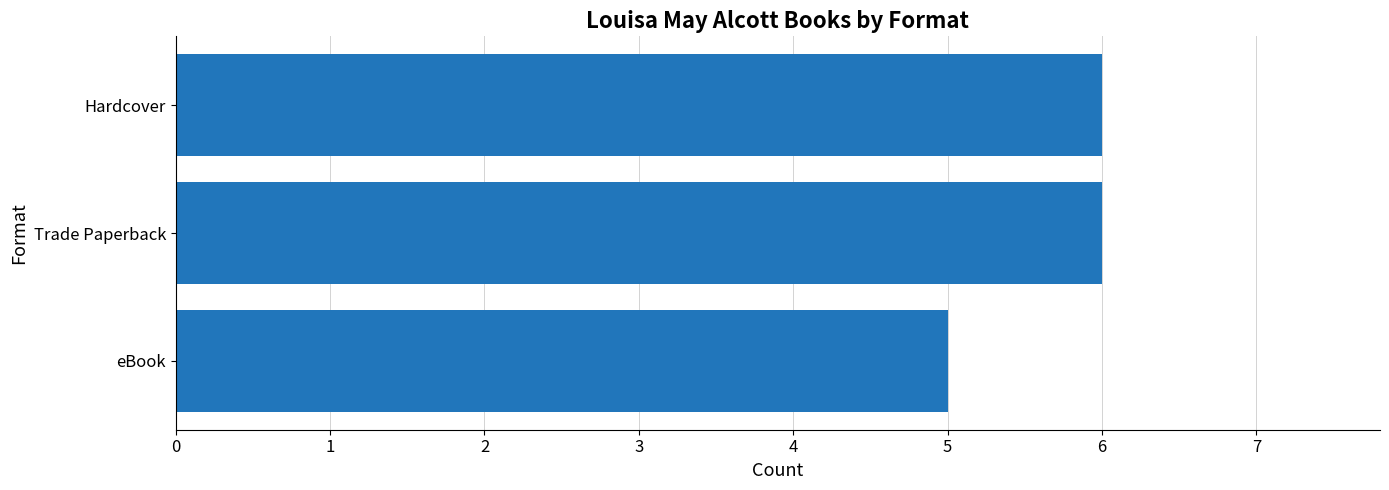

Reading bottom to top, what are all the values shown in this chart?

5	6	6